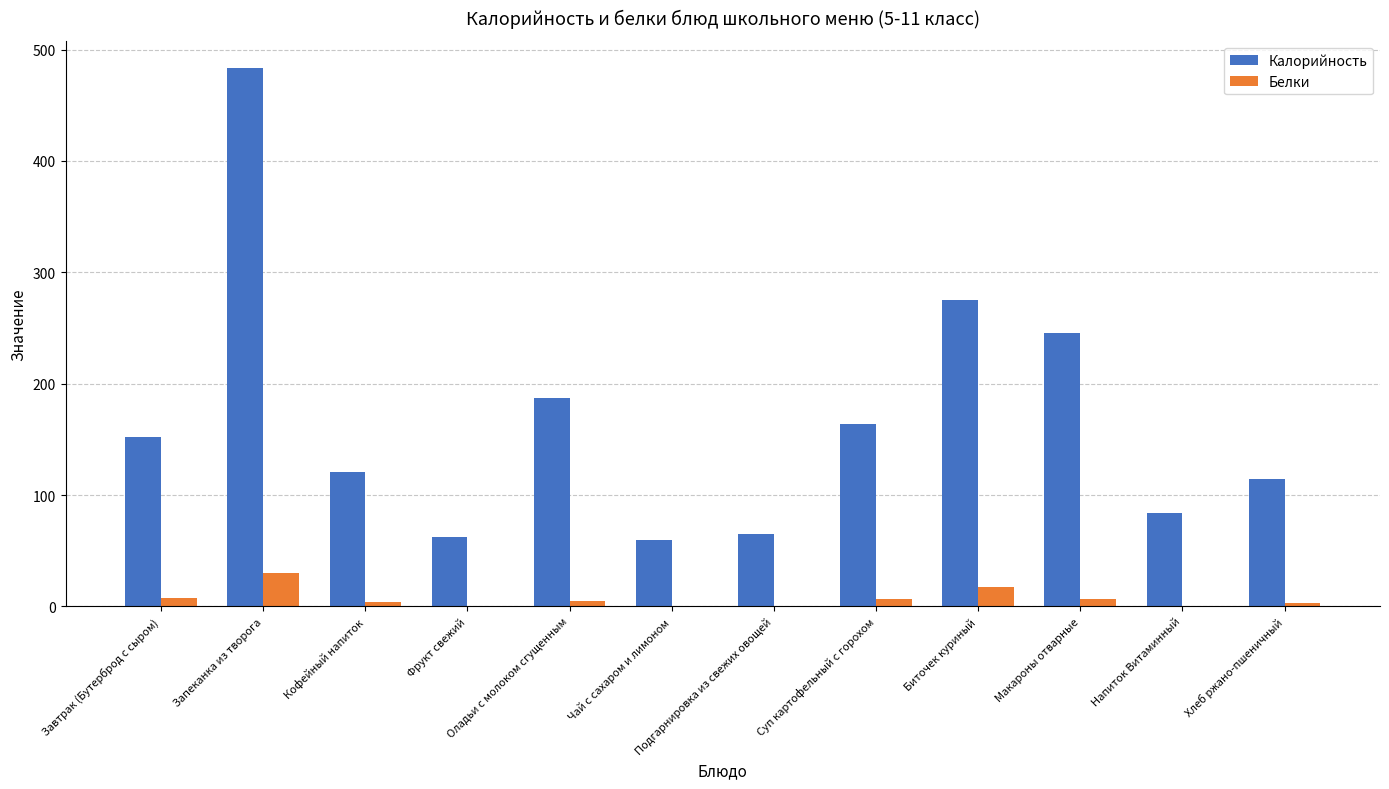

What is the highest value of the Калорийность series?

483.5